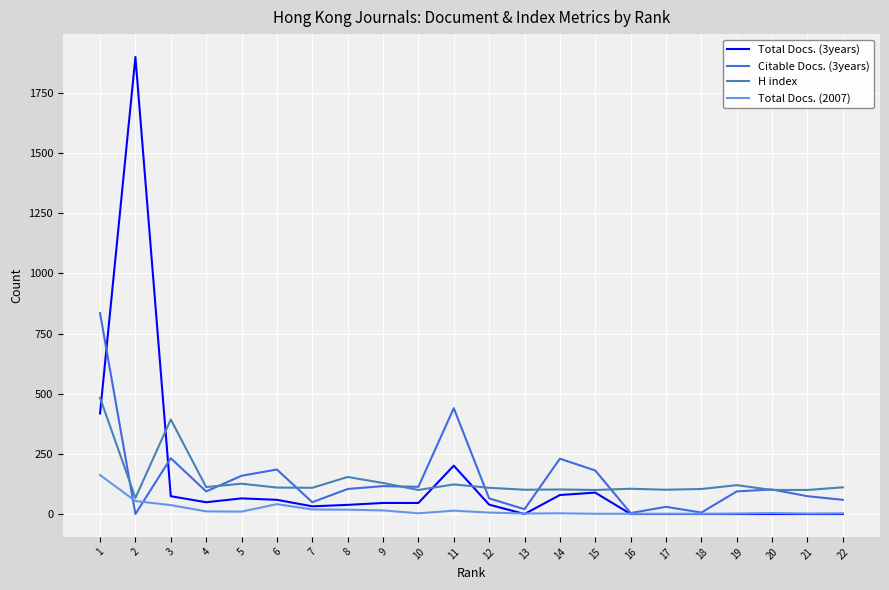

Where is Total Docs. (2007) nearest to the value 81?

2